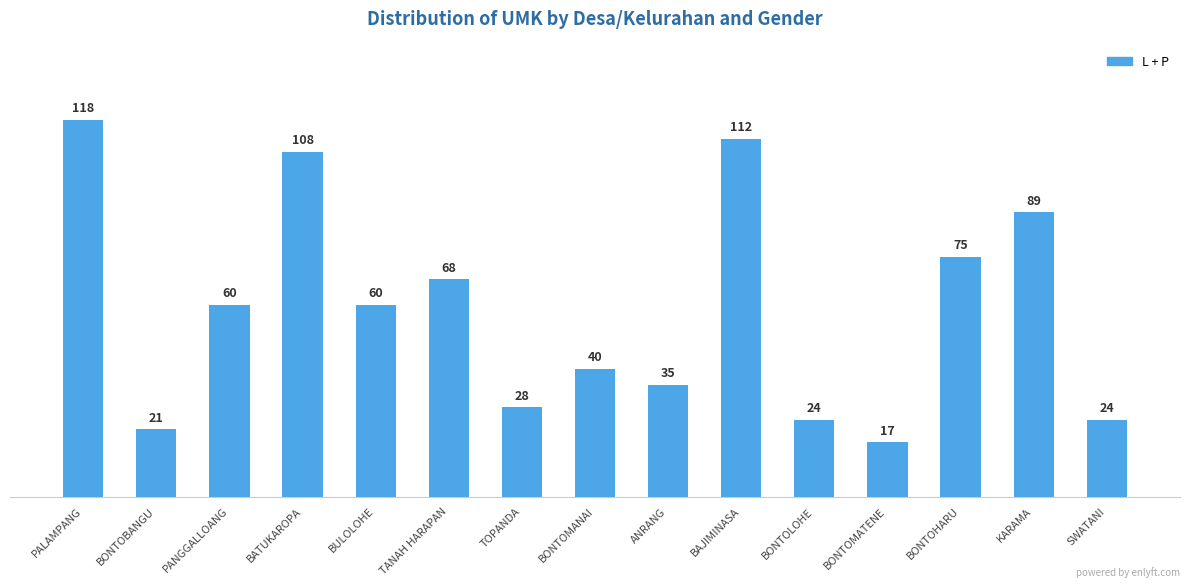

At which label does the data first exceed 60?

PALAMPANG